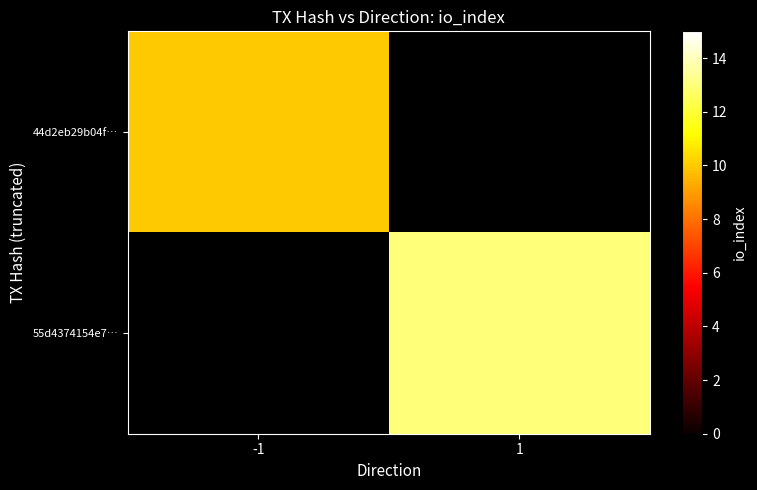

At which category is the sum across all series the highest?

1